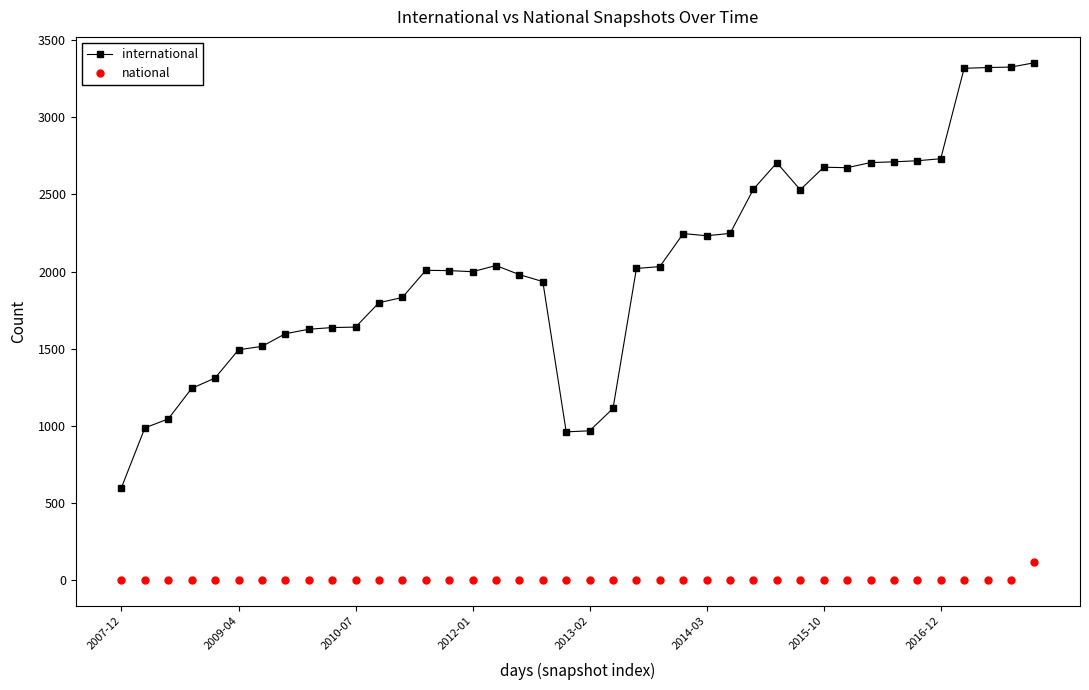

At how many categories does at least one series exceed 378?

40